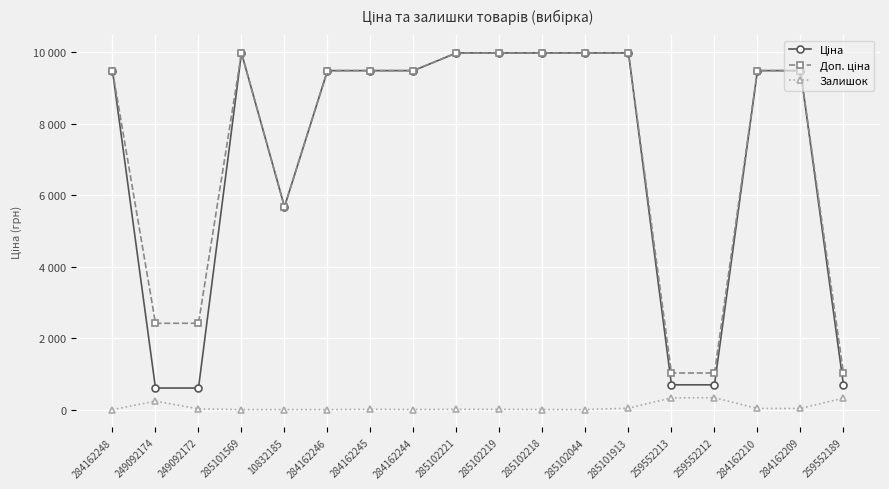

Does the chart have visible grid lines?

Yes